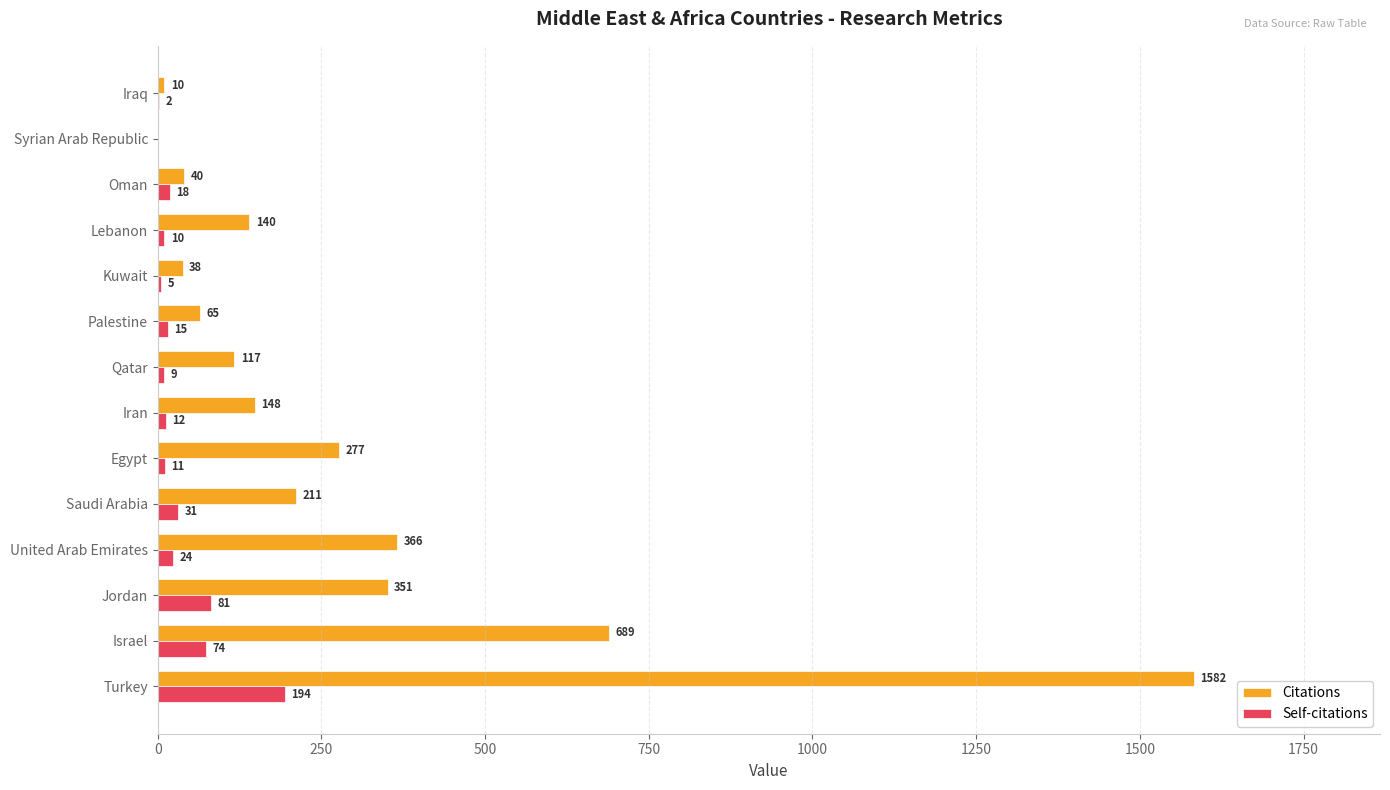

How many values in Citations are above zero?

13